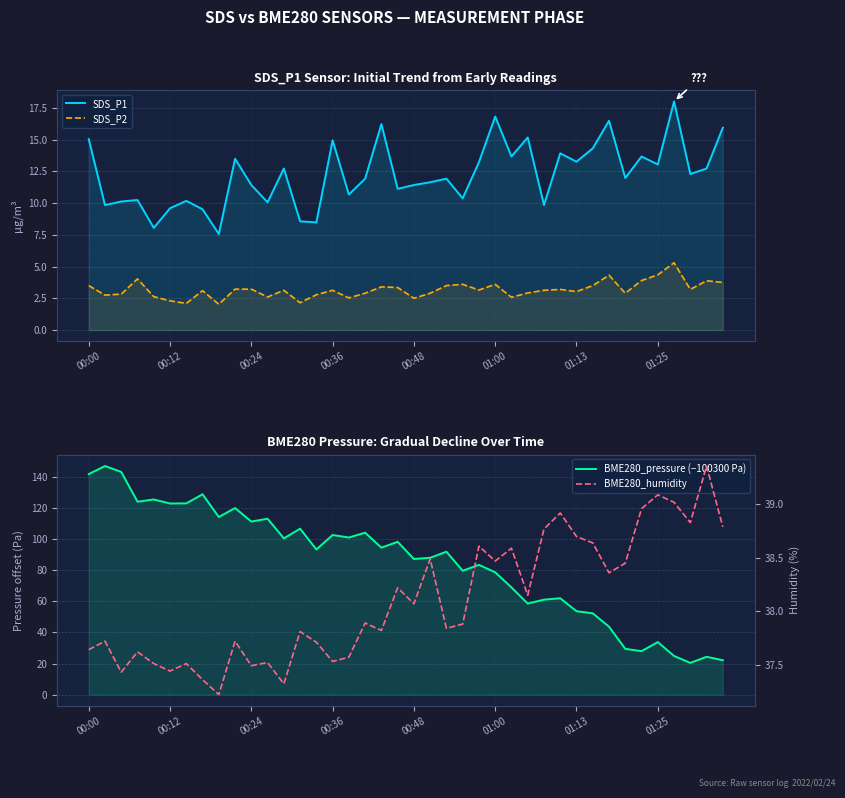

How many lines are shown in the chart?

4